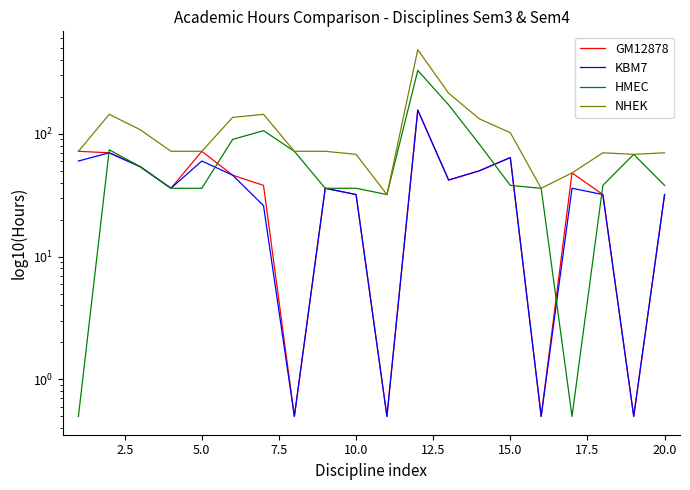

What is the difference between the maximum and minimum values in the HMEC series?

327.5